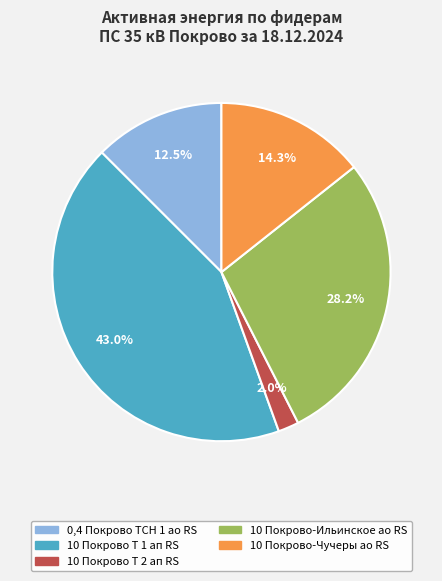

Is there any slice that represents more than half of the pie?

No